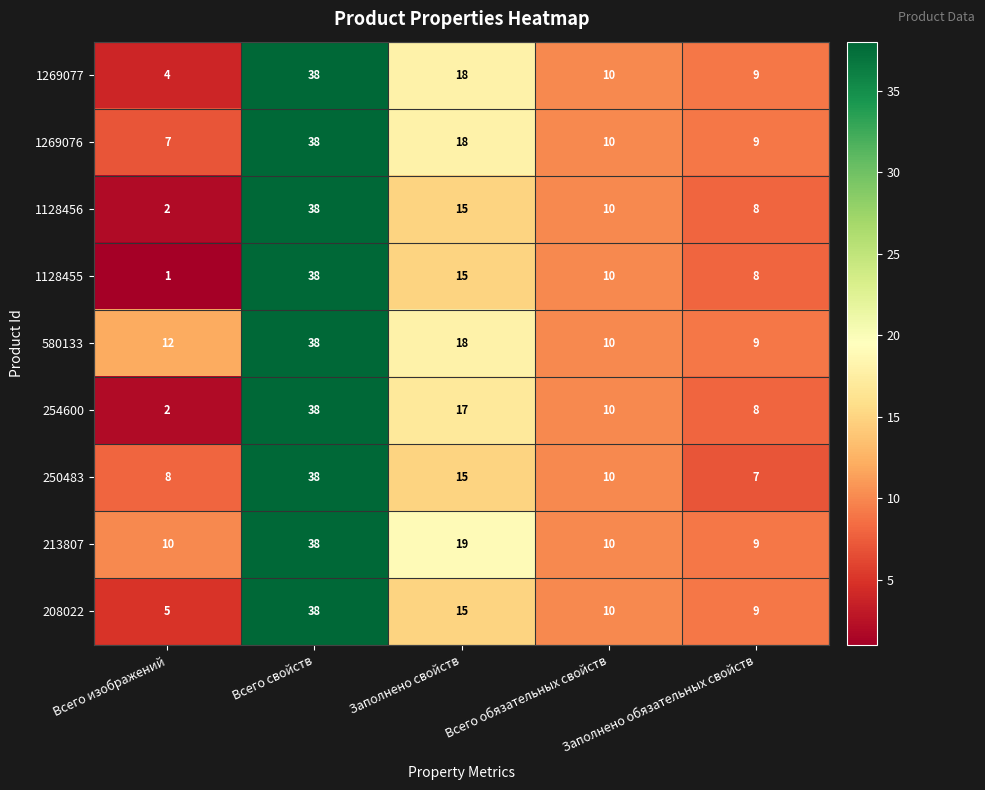

List the labels in order of 1128455 value, smallest first.

Всего изображений, Заполнено обязательных свойств, Всего обязательных свойств, Заполнено свойств, Всего свойств